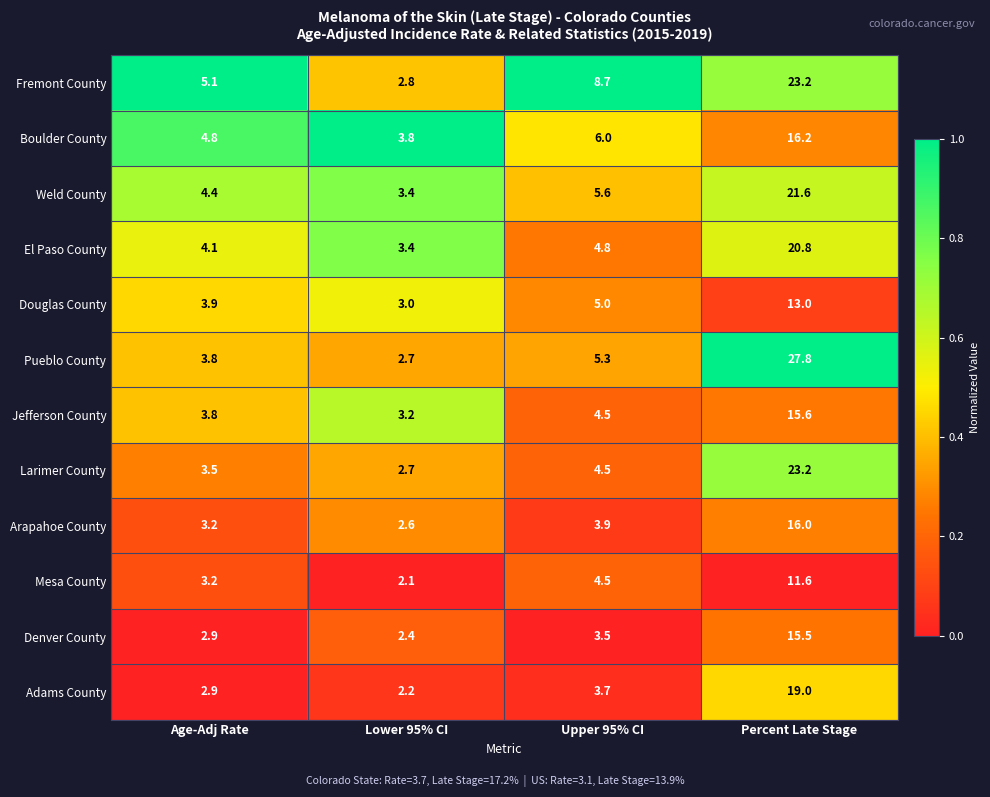

At which label is Adams County closest to 10?

Upper 95% CI